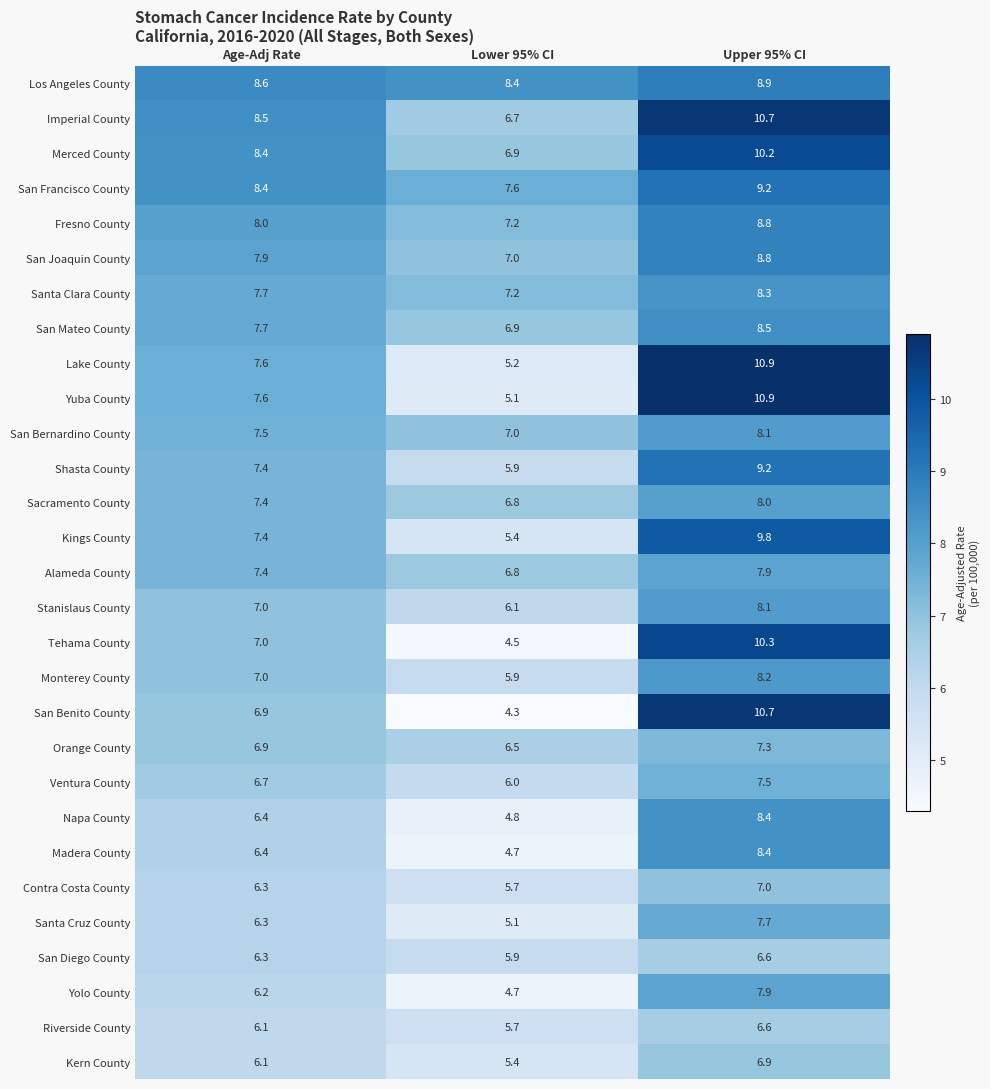

What is the highest value of the Kern County series?

6.9